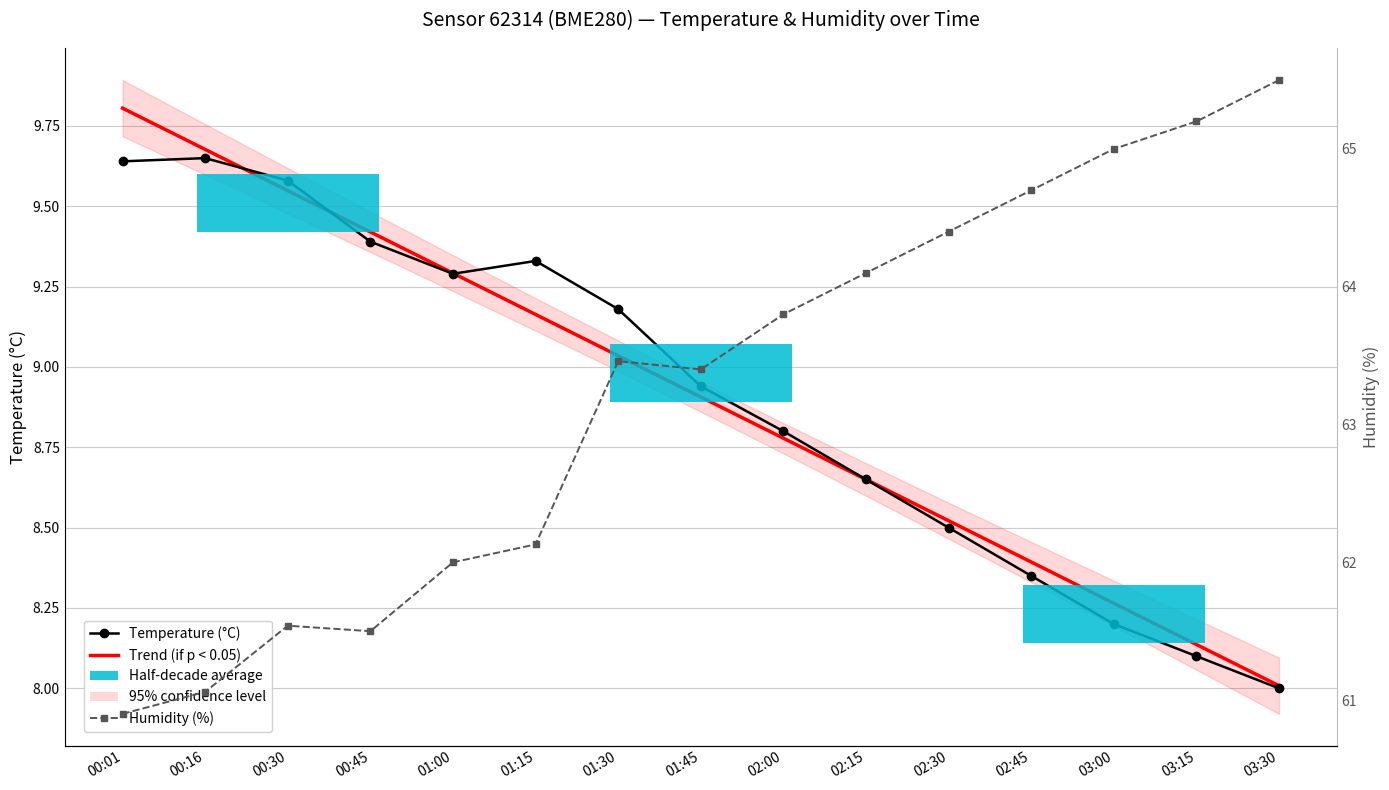

What is the difference between the highest and lowest values at 03:00?

56.8